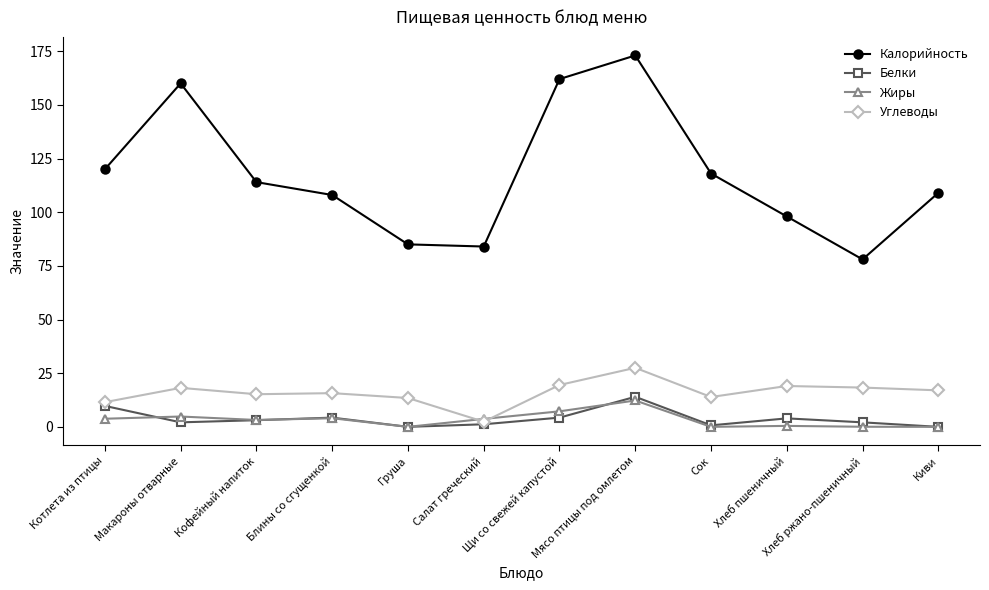

True or false: Белки and Калорийность cross at least once.

False